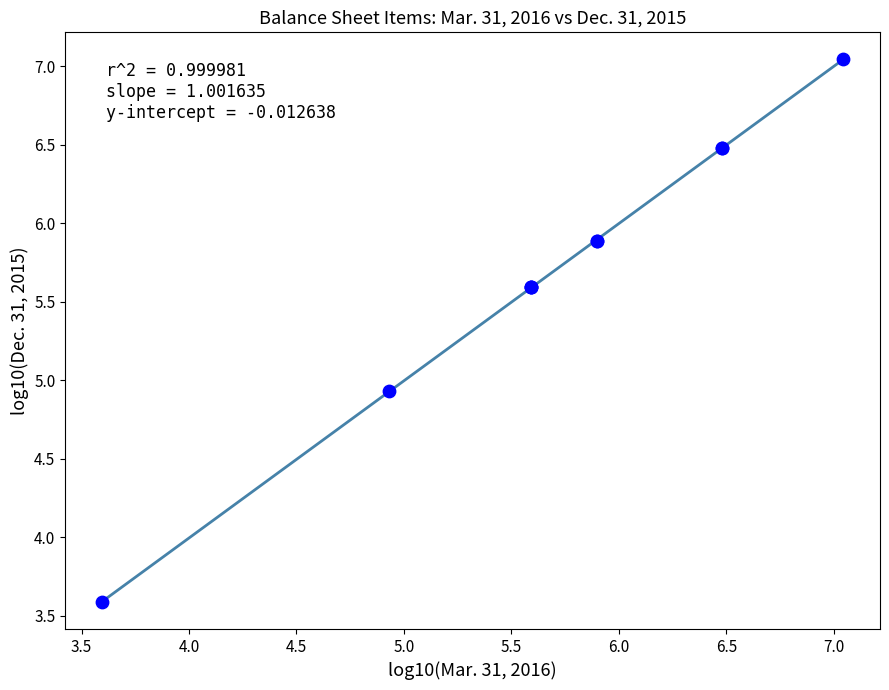

What Y value in the scatter plot is closest to 5?

4.9